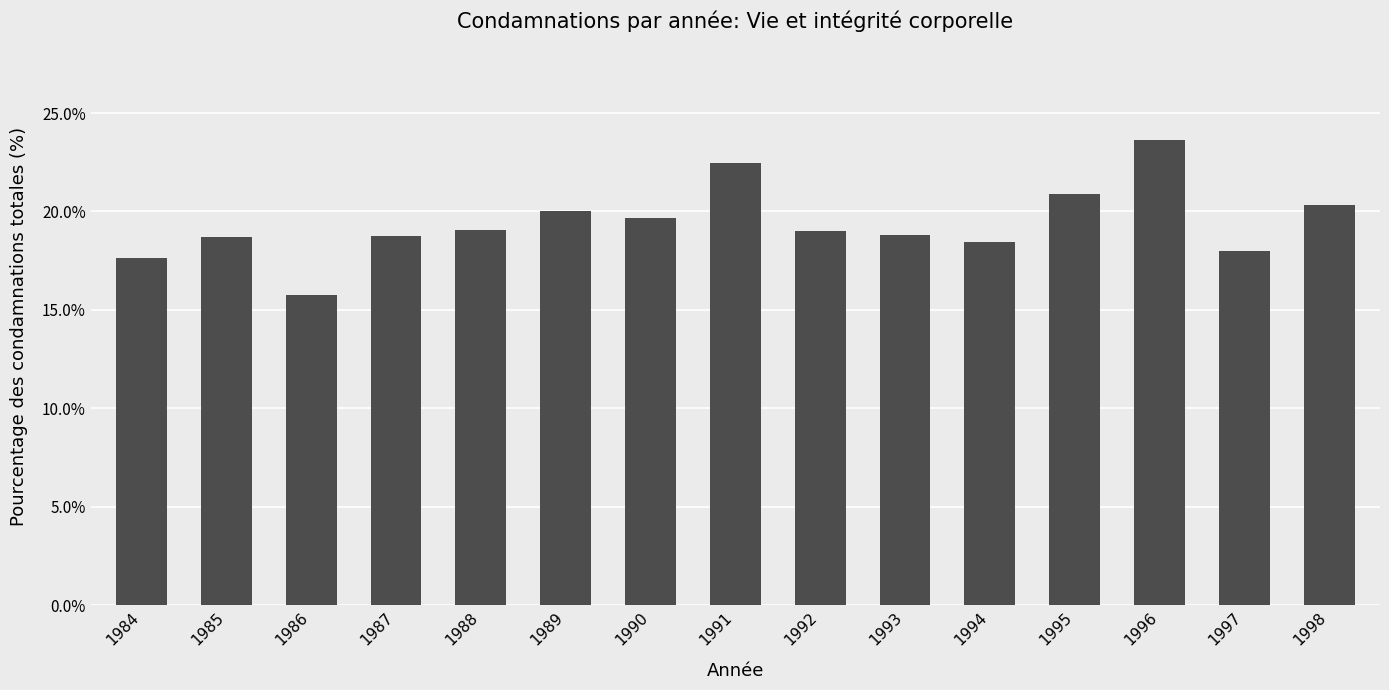

What value does the data have at 1991?

22.4